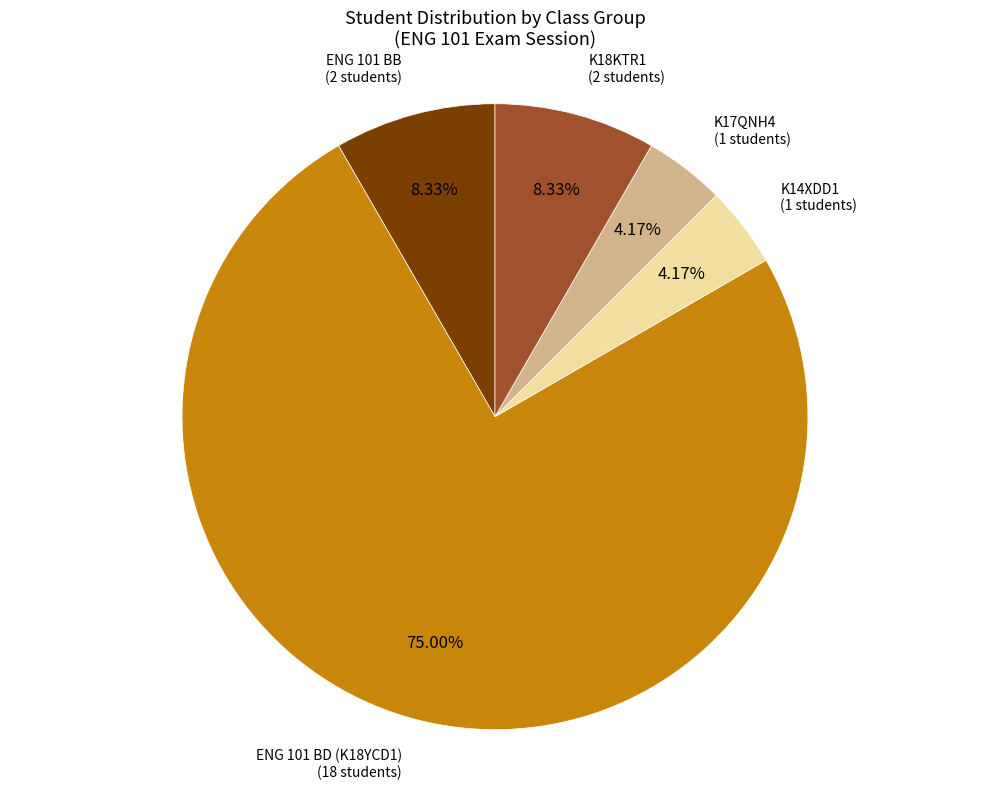

To the nearest percent, what is the difference between the largest and smallest slice percentages?

71%